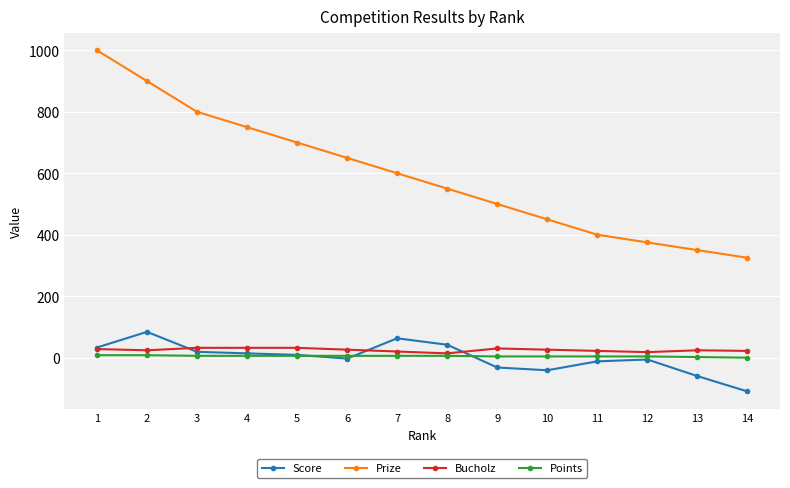

Which series has the largest total across all categories?

Prize